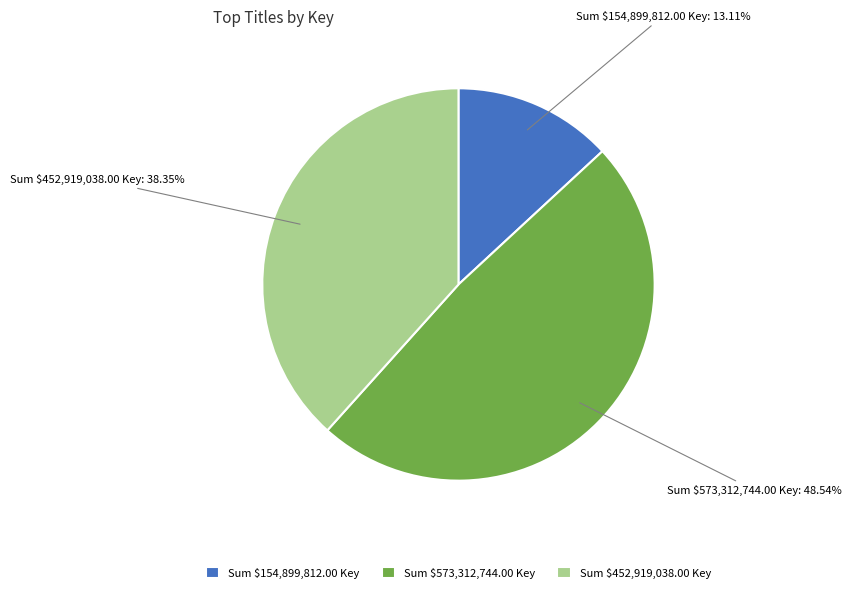

To the nearest percent, what is the difference between the largest and smallest slice percentages?

35%